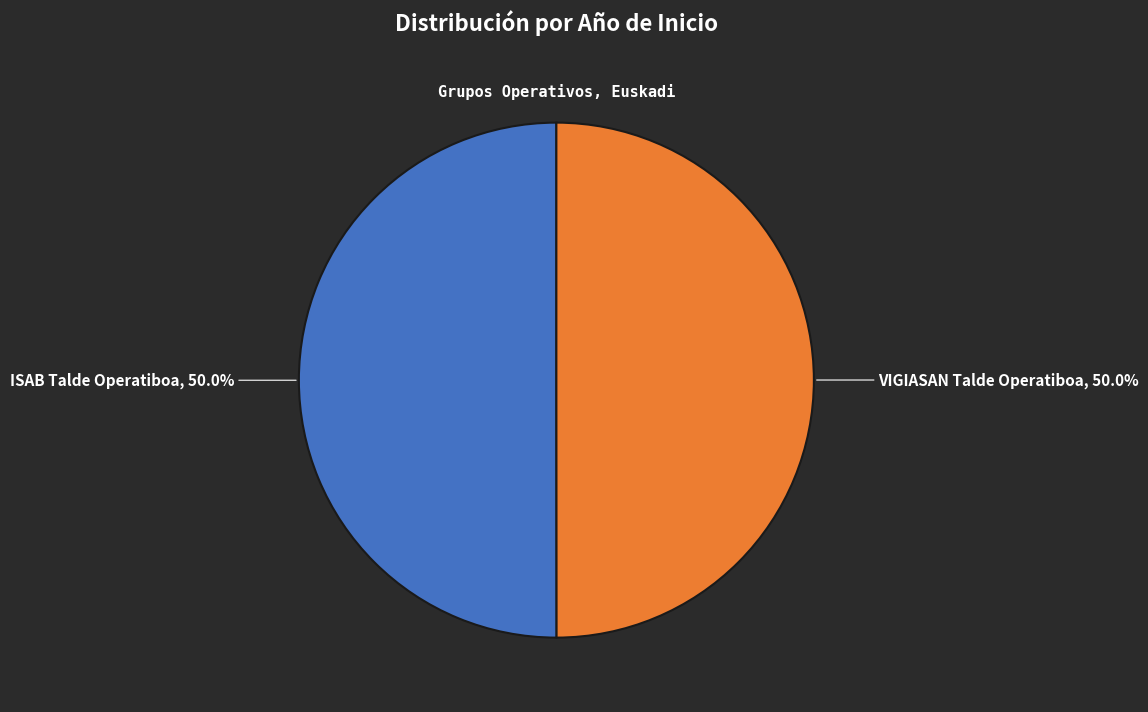

How many slices are in this pie chart?

2